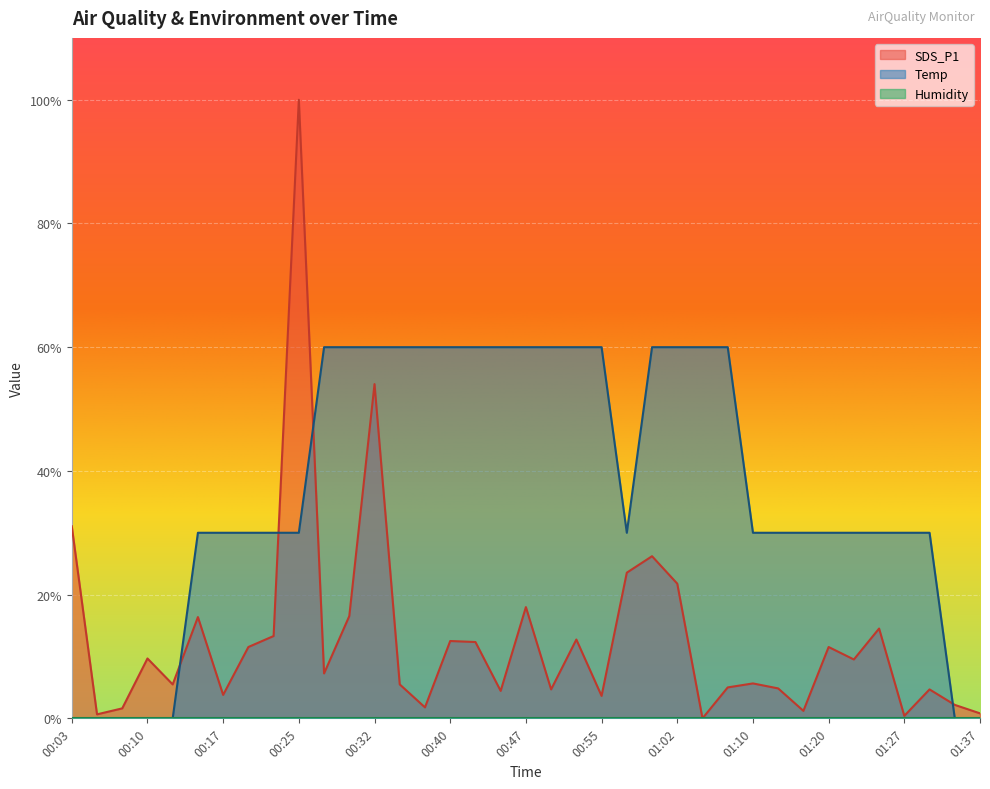

The Temp series shows 0.1 at 00:27. True or false?

False